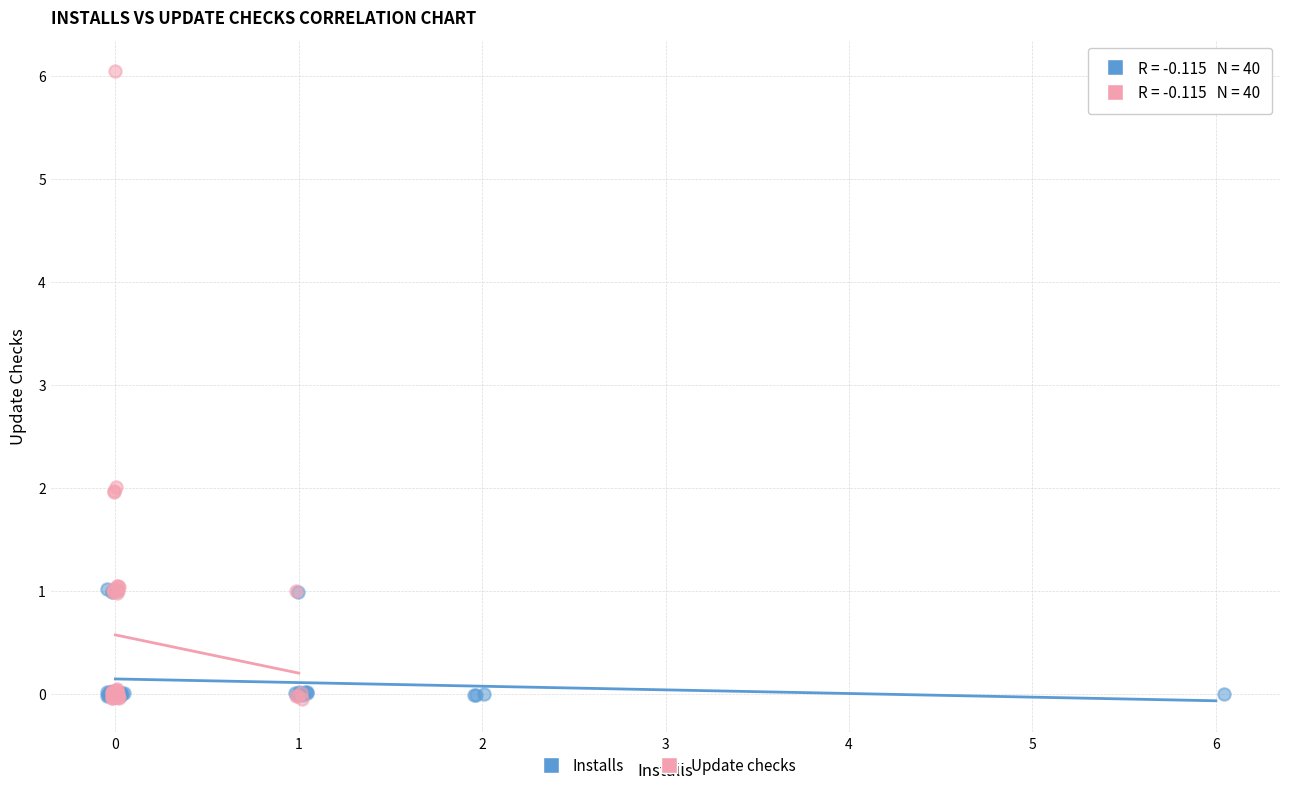

Which series contains the highest Y value?

Update checks